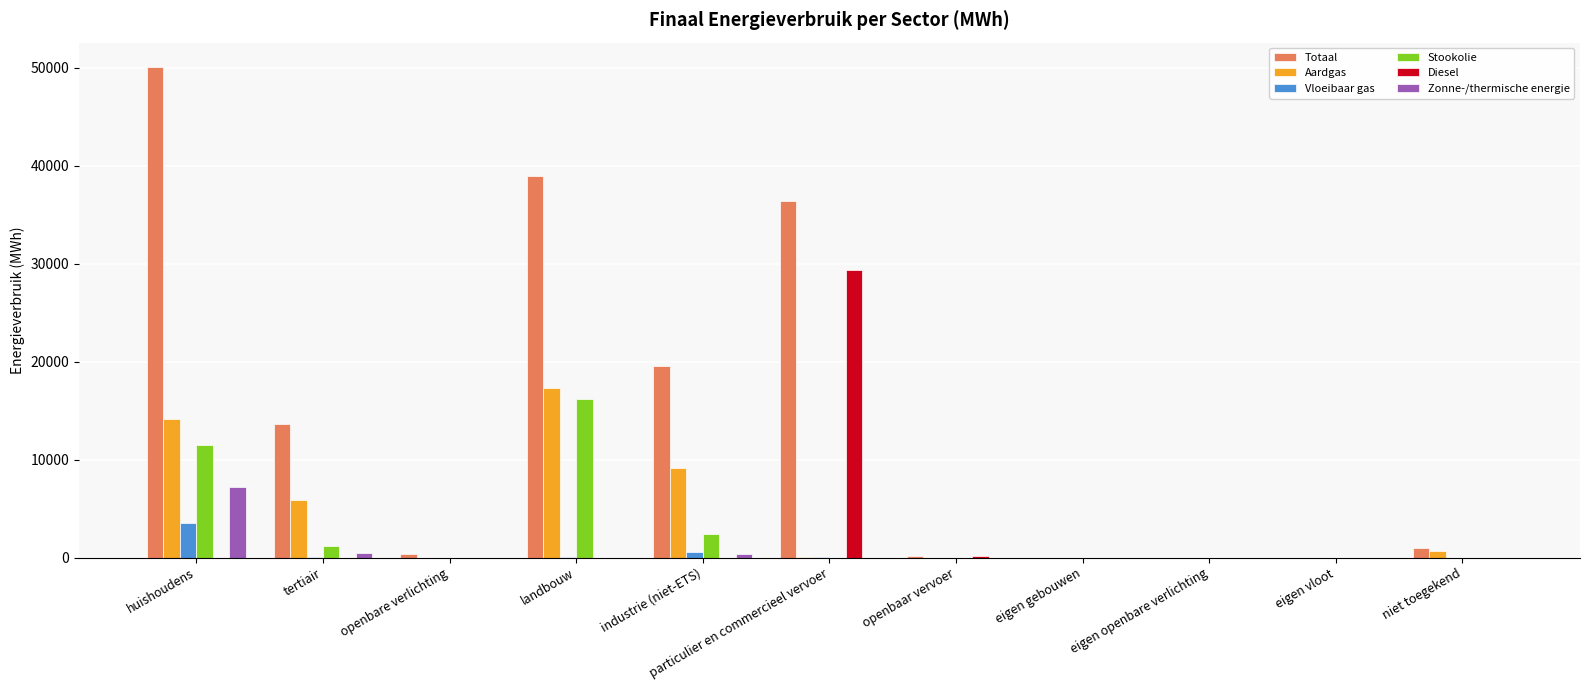

The value of Stookolie at eigen openbare verlichting is 0.0. True or false?

True